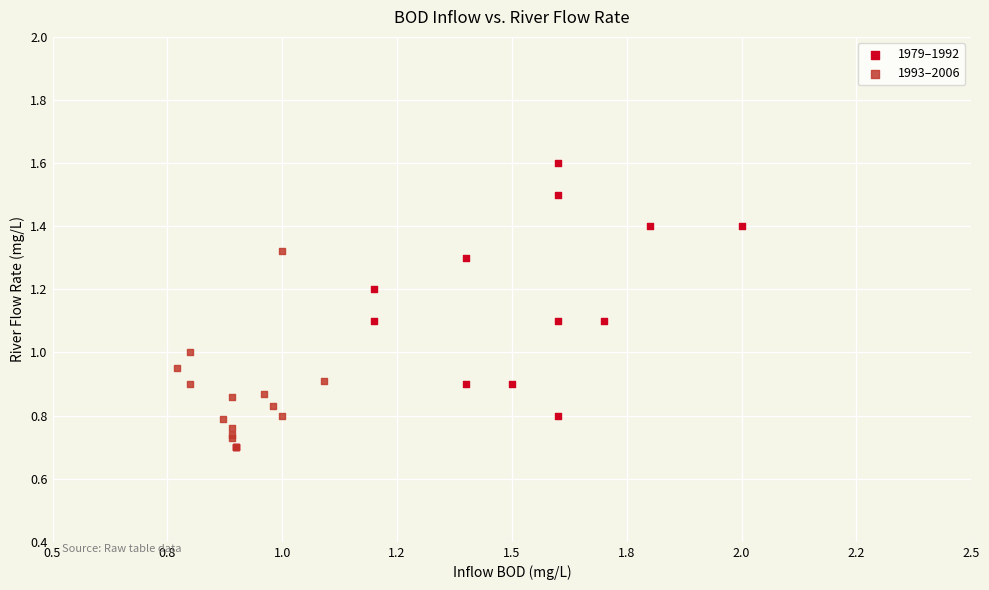

Which series contains the highest Y value?

1979–1992